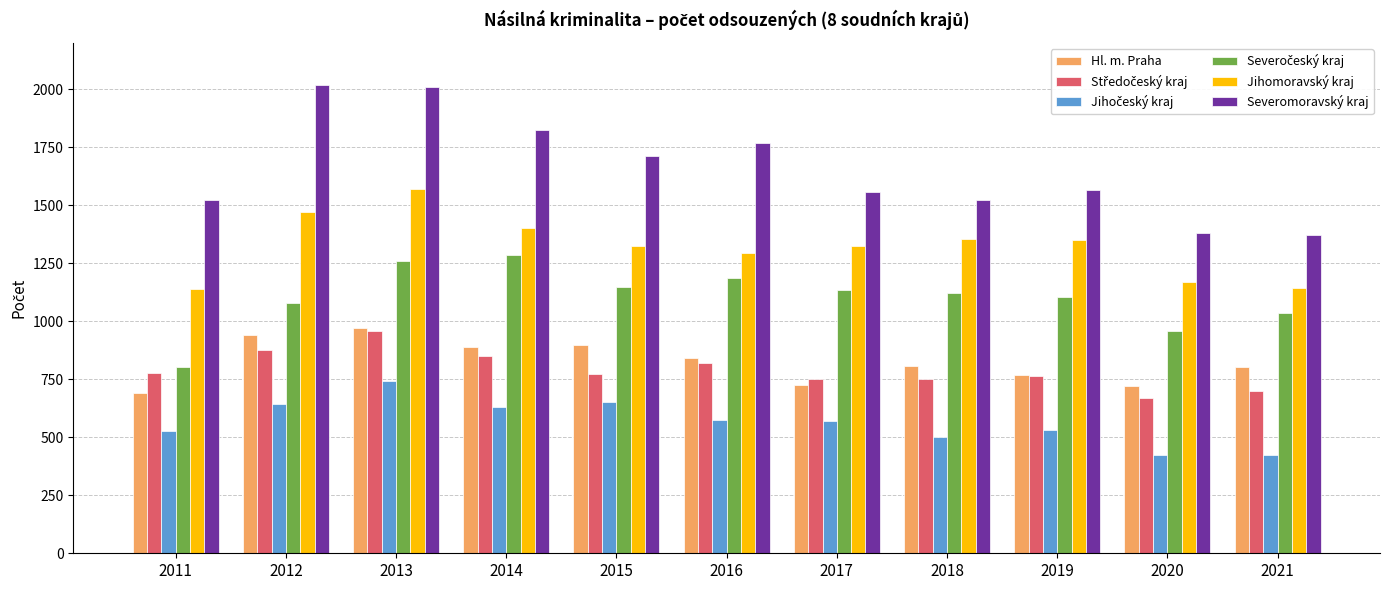

Which series has the largest range (max minus min)?

Severomoravský kraj